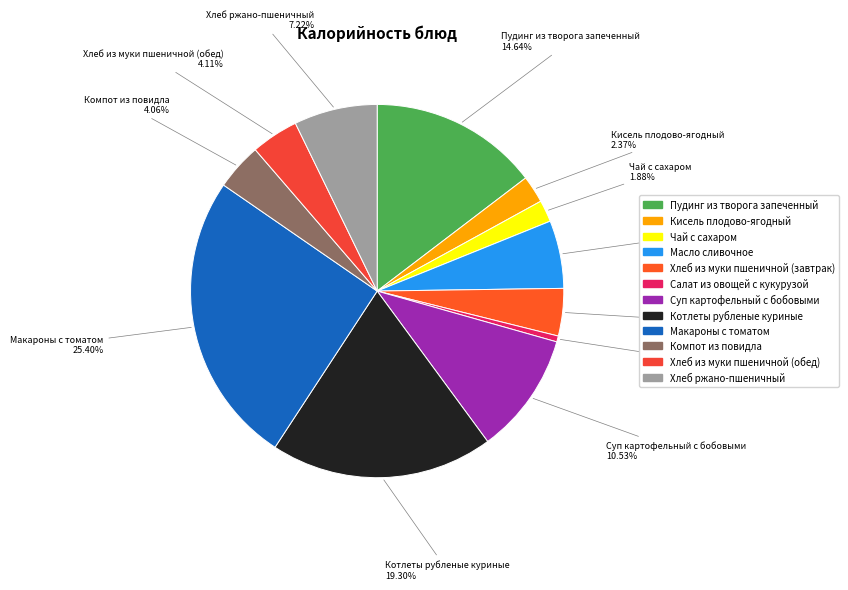

Which slice is the largest?

Макароны с томатом